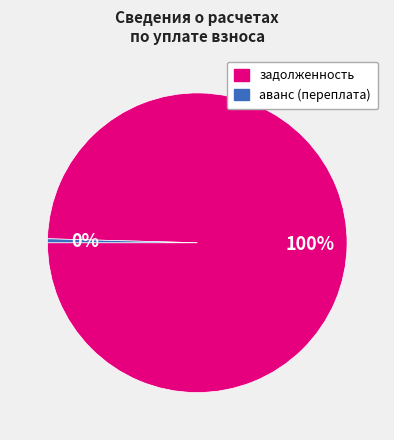

To the nearest percent, what percentage of the pie is задолженность?

100%